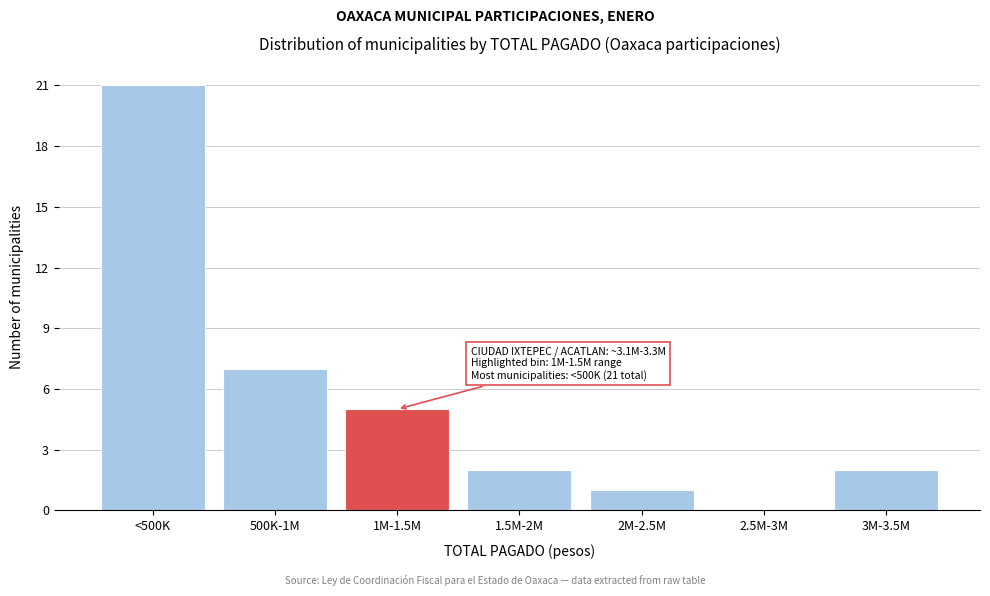

Reading left to right, extract all data points from this chart.

<500K=21	500K-1M=7	1M-1.5M=5	1.5M-2M=2	2M-2.5M=1	2.5M-3M=0	3M-3.5M=2